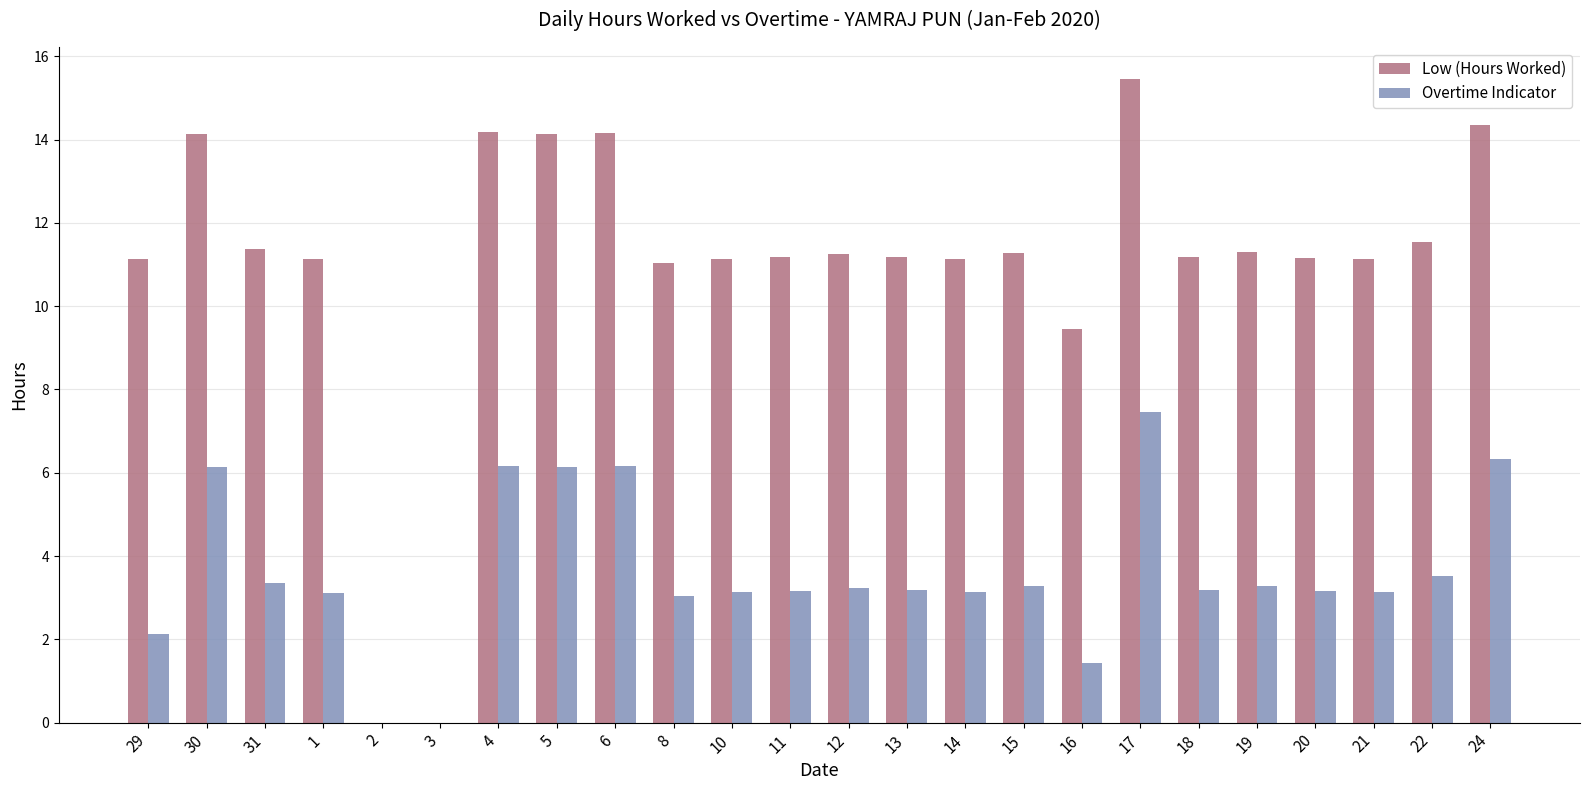

What is the sum of the Overtime Indicator values at 12 and 13?

6.4